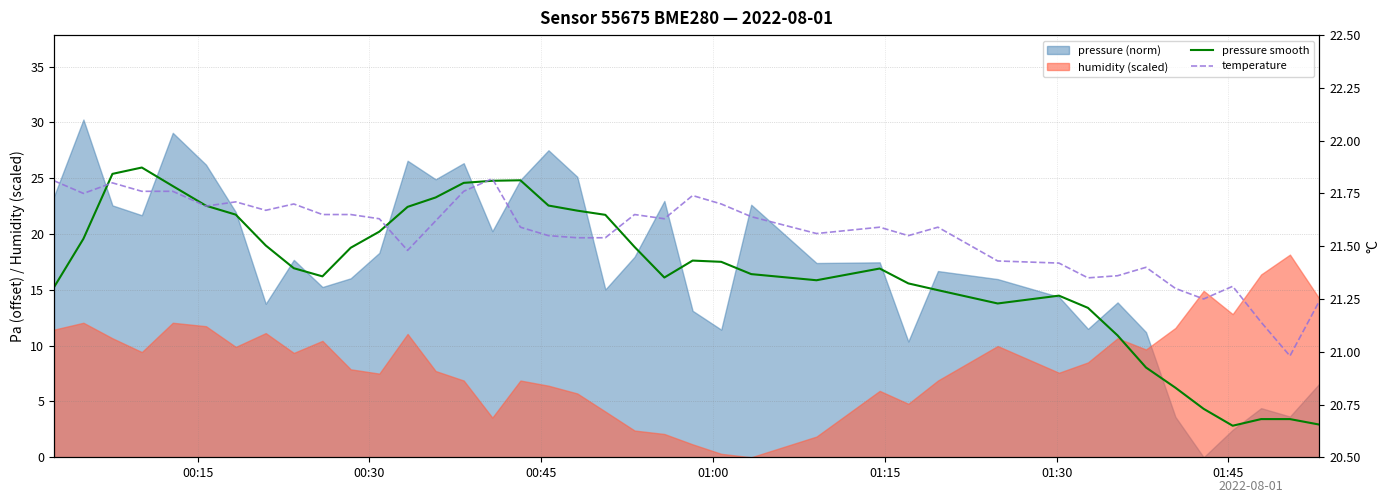

Does the chart have visible grid lines?

Yes